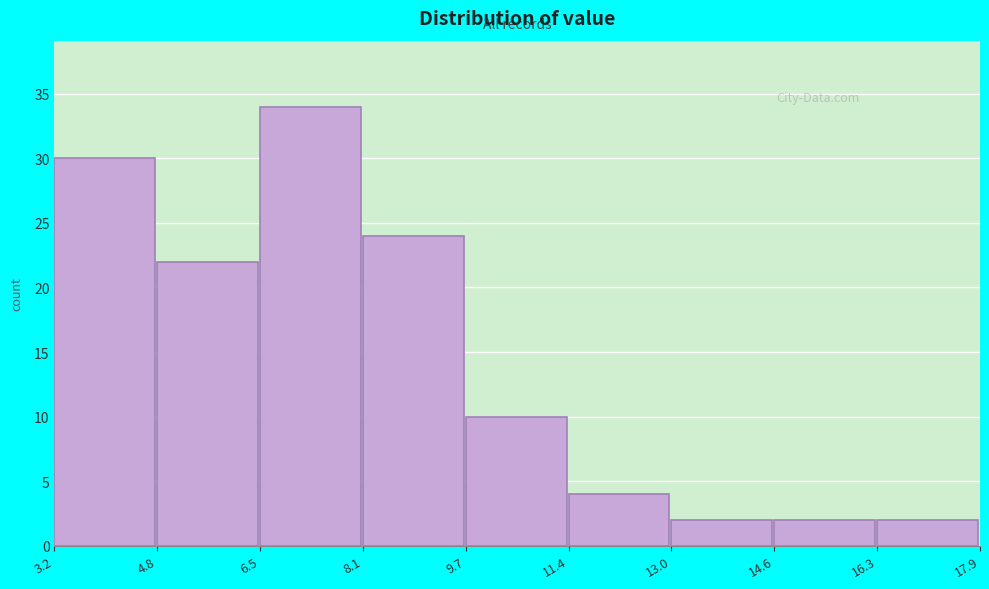

What is the height of the bar covering 9.7 to 11.4 on the x-axis? The values are not printed on the chart, so give them approximately, as read against the axis.

10